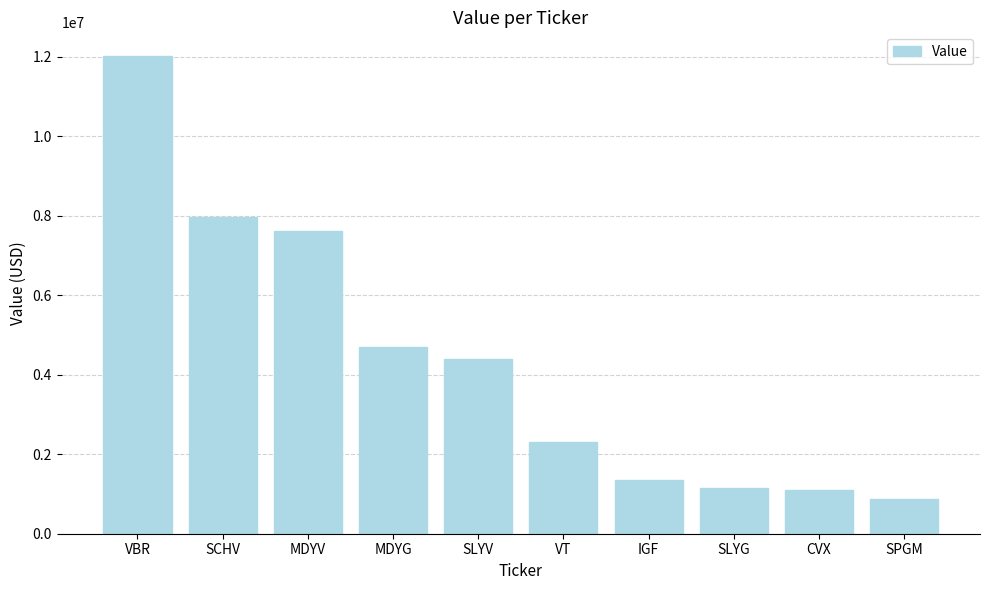

Between VBR and IGF, which is larger?

VBR